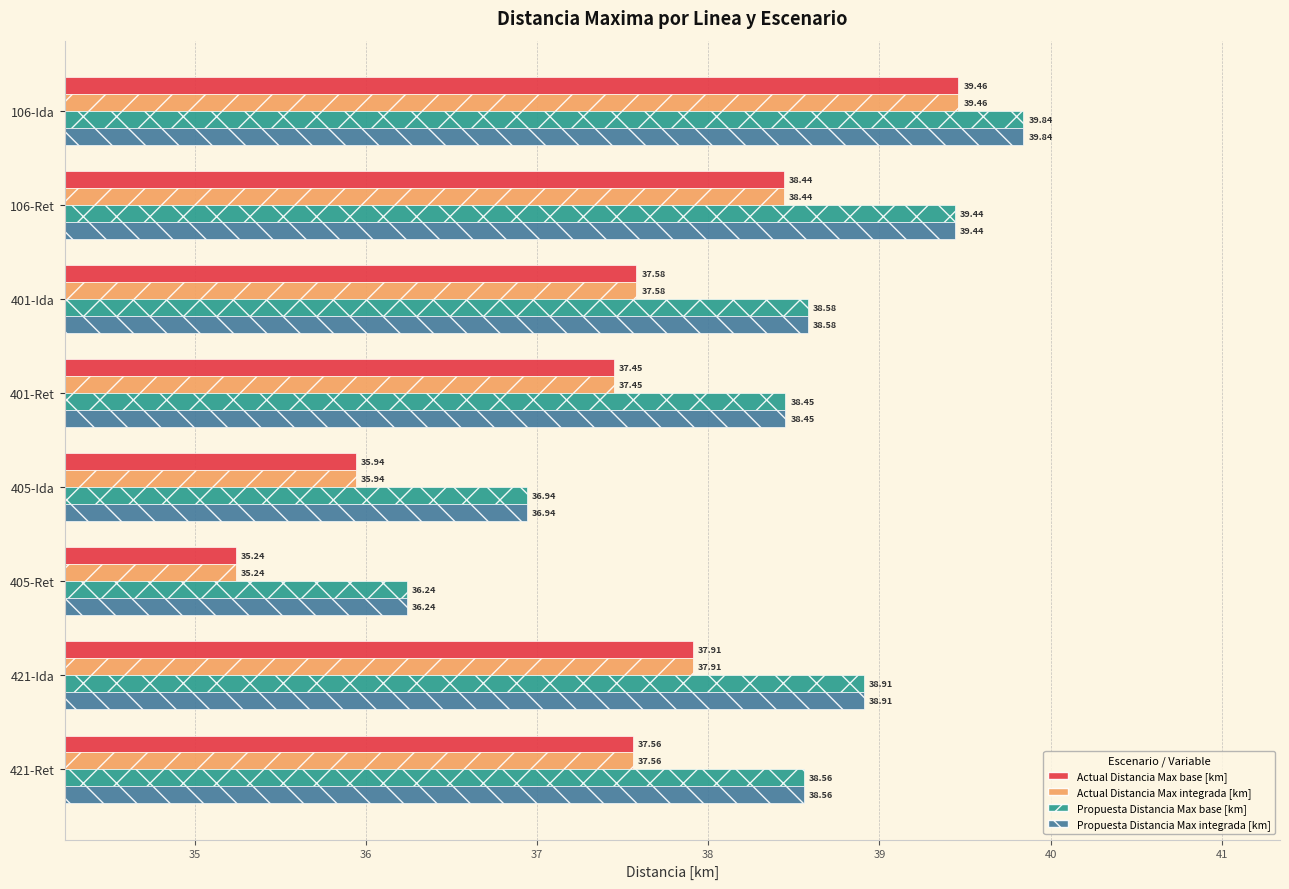

What is the sum of all Propuesta Distancia Max integrada [km] values?

307.0